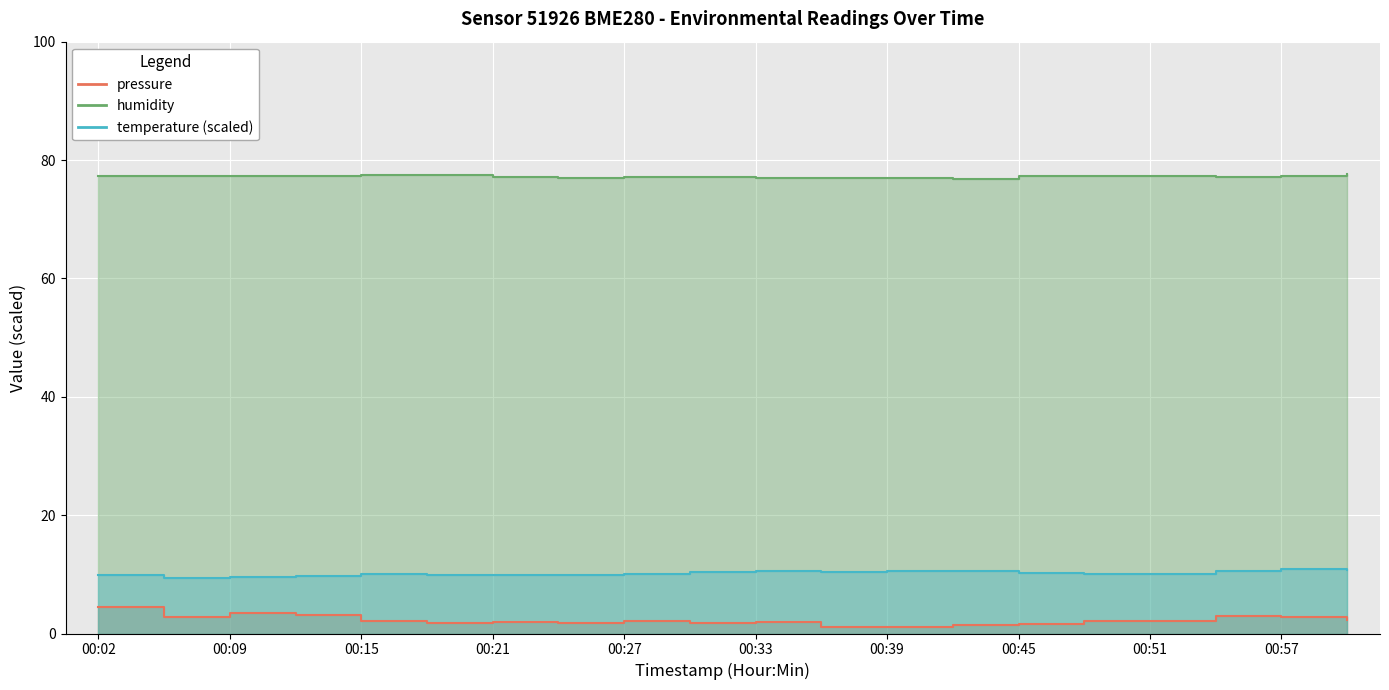

The value of temperature at 00:33 is 3.8. True or false?

False